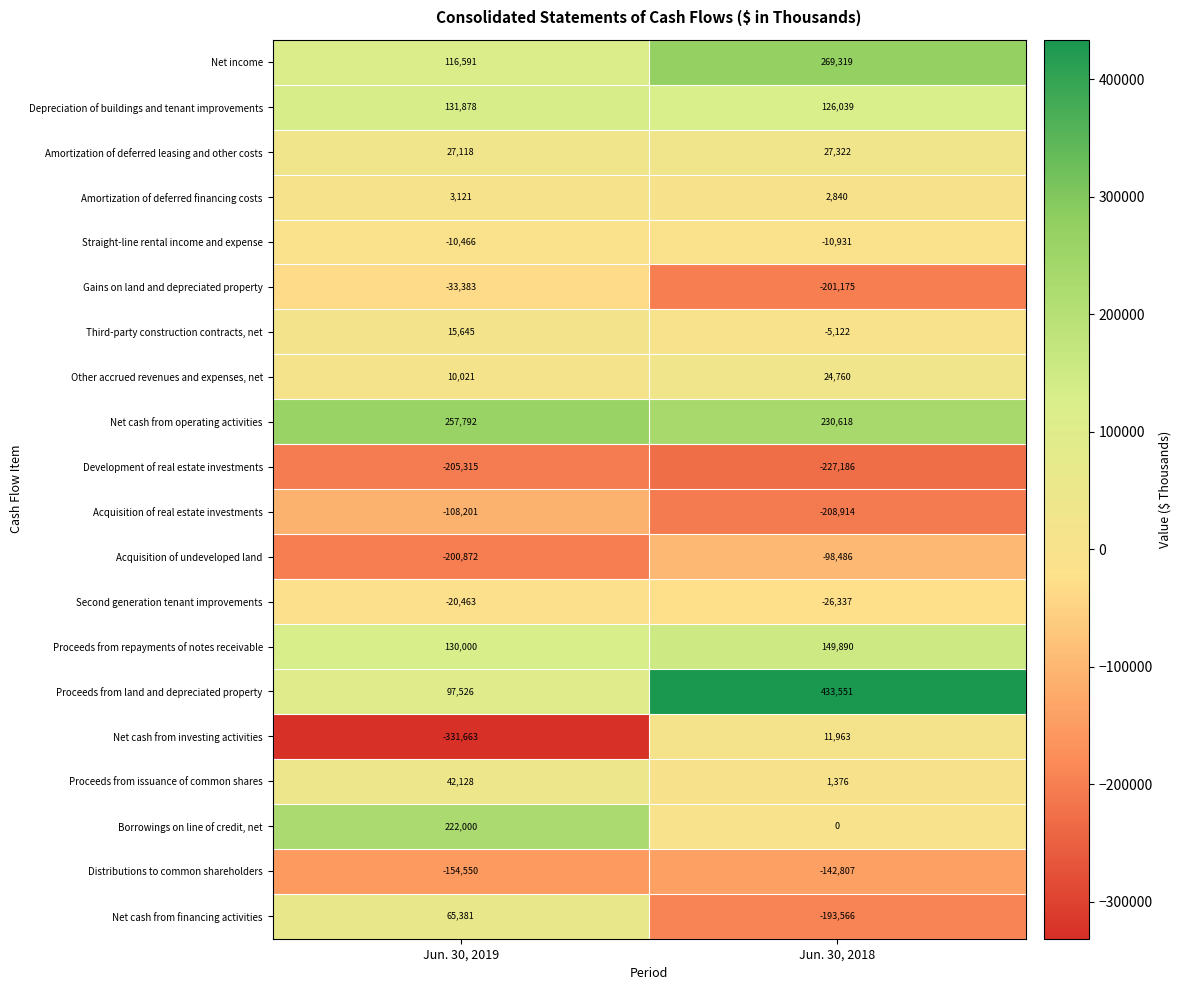

Which series has the largest range (max minus min)?

Net cash from investing activities